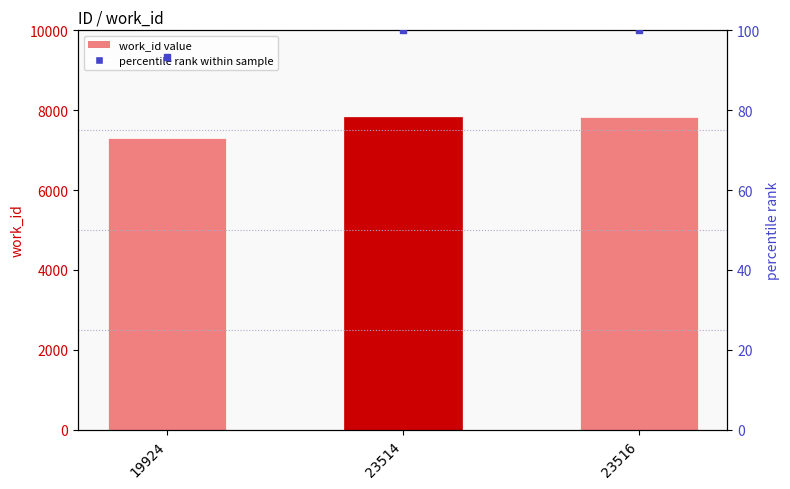

Which series contains the lowest Y value?

percentile rank within sample